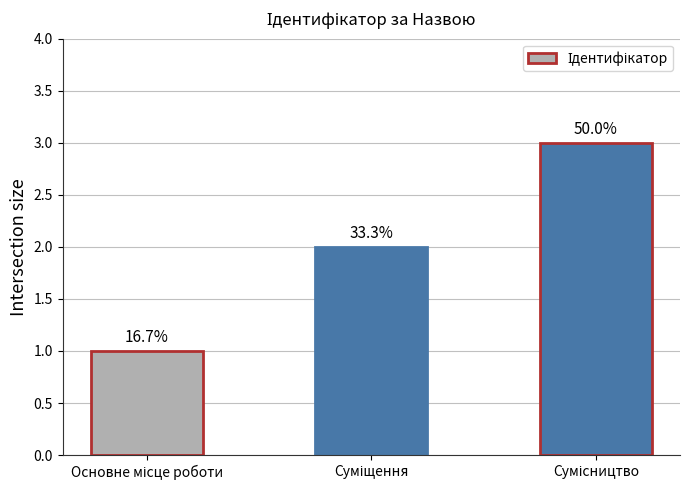

What is the label of the 3rd bar from the left?

Сумісництво